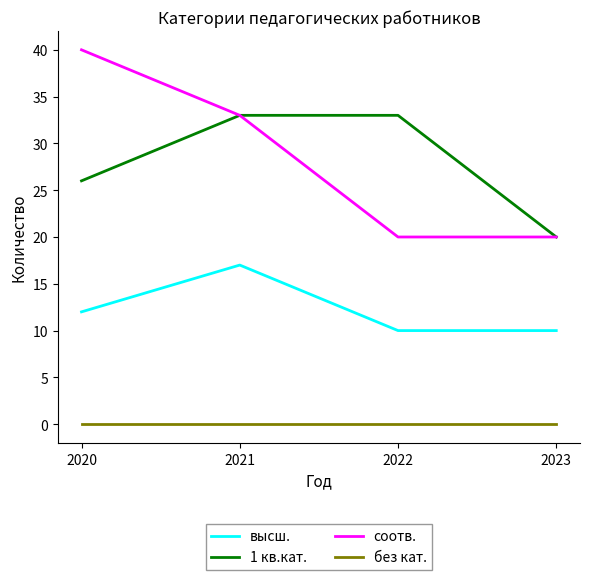

Which series changed the most between 2022 and 2023?

1 кв.кат.